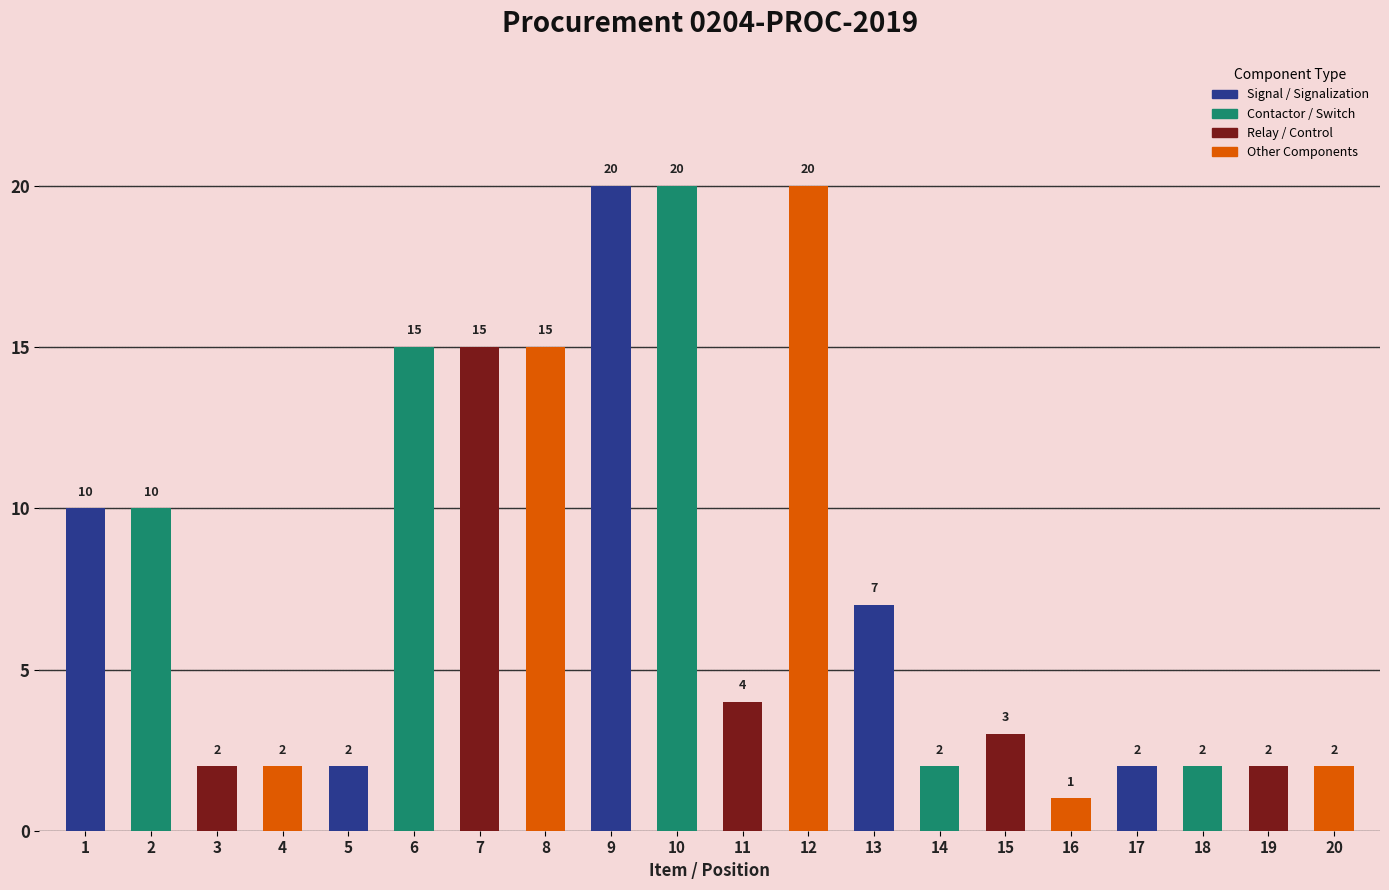

What is the difference between the second highest and second lowest values?

18